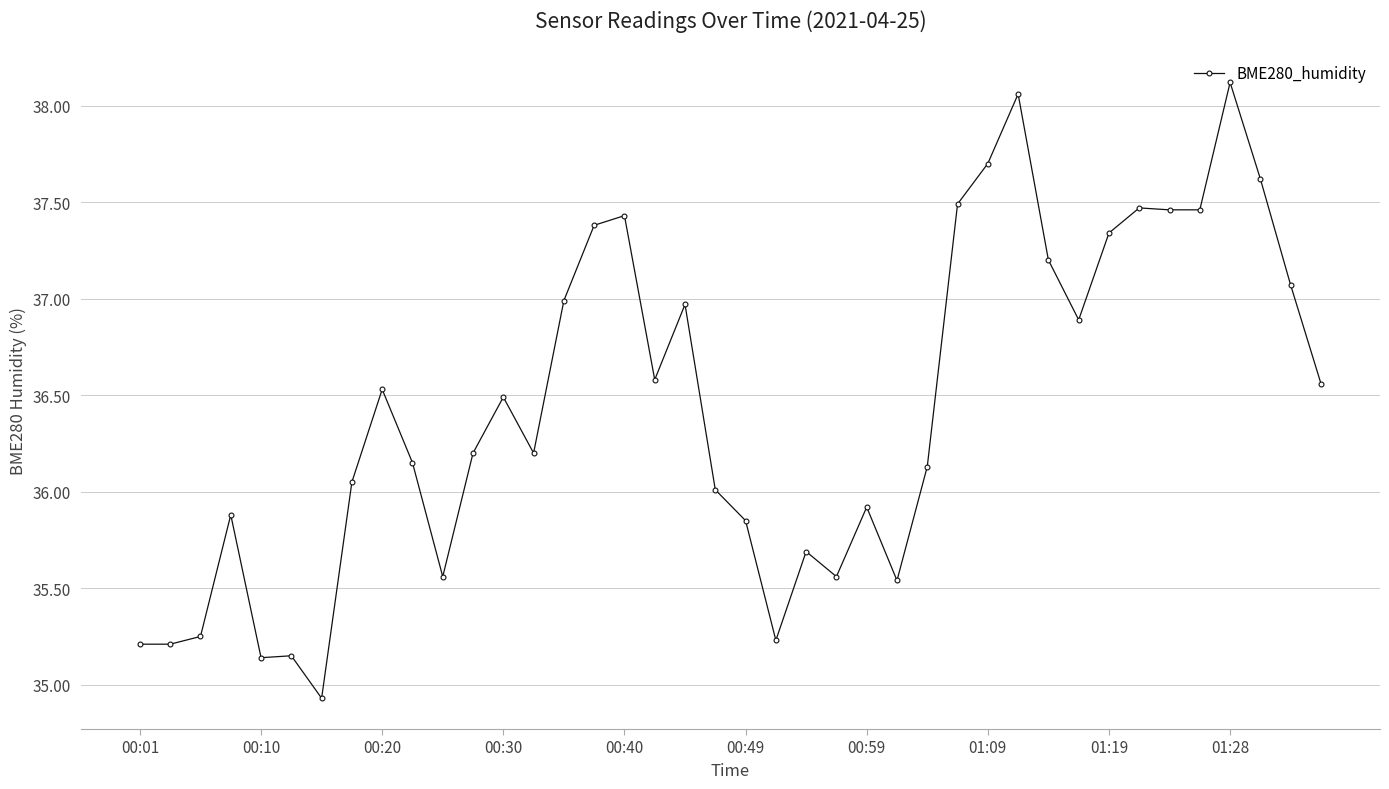

What is the difference between the maximum and minimum values?

3.2